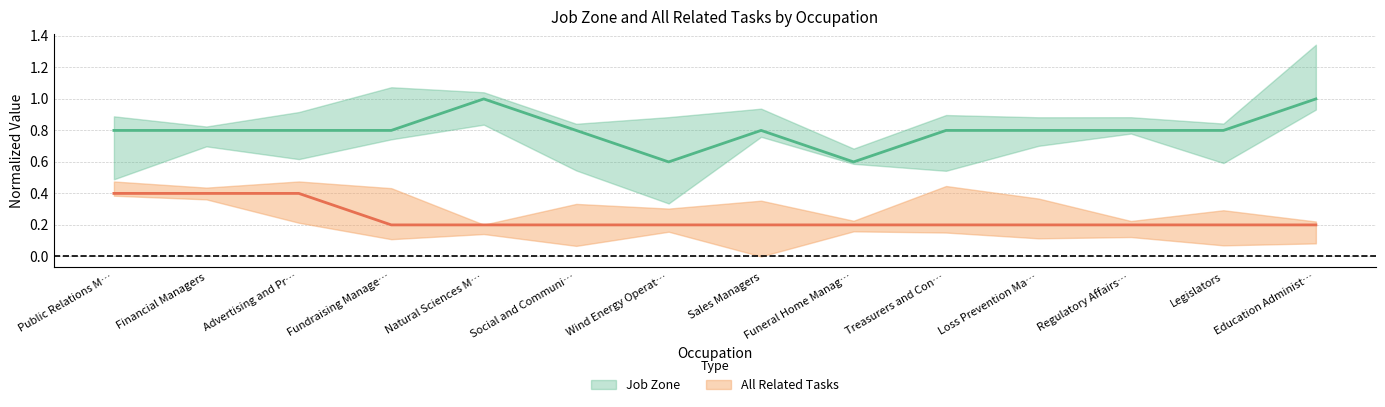

True or false: Job Zone has more than 1 interior local peaks.

True